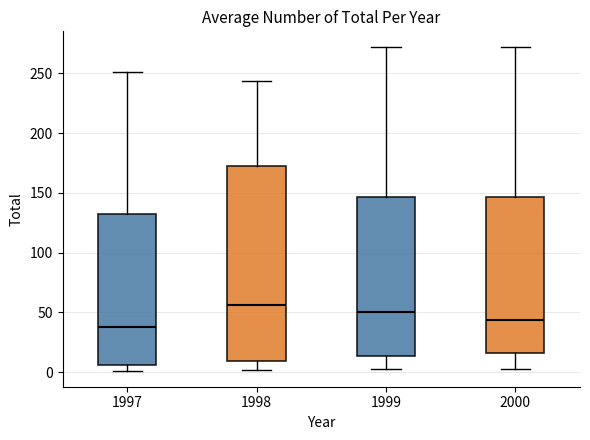

Which box's median line is the highest?

1998